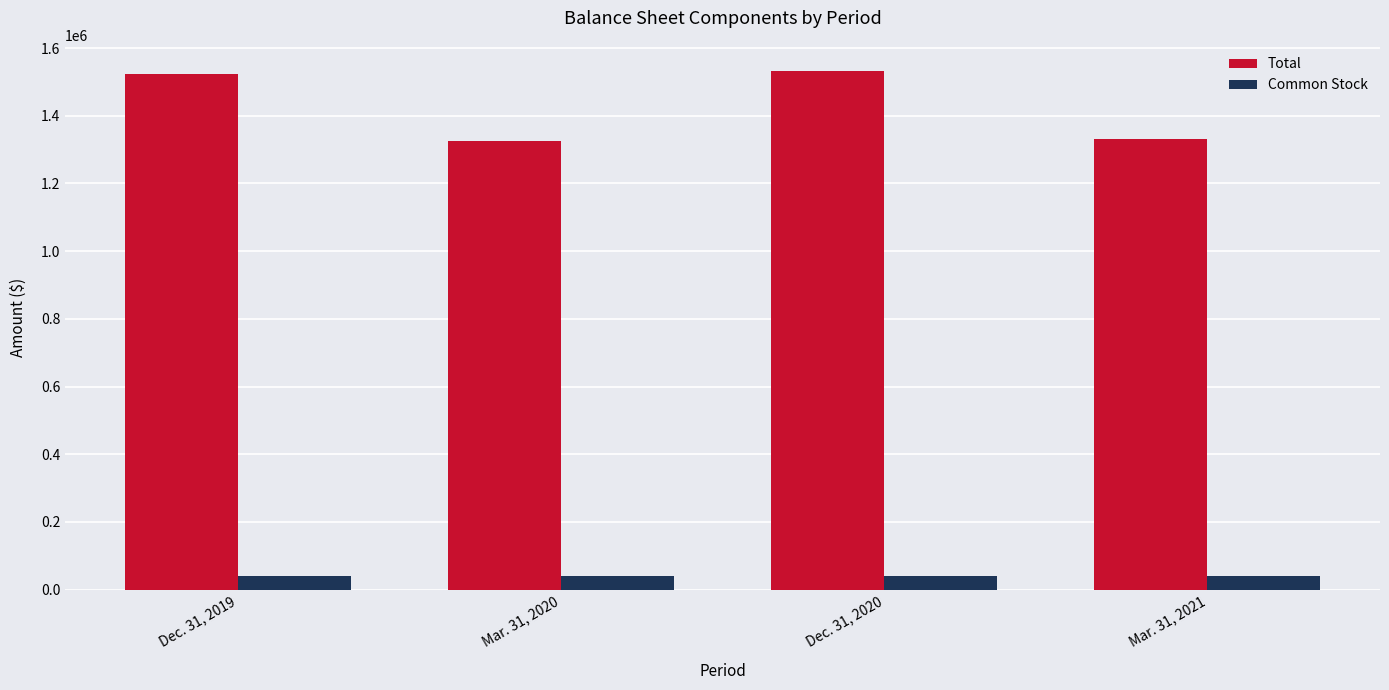

What is the value of the Common Stock bar at the 2nd from the left?

40692